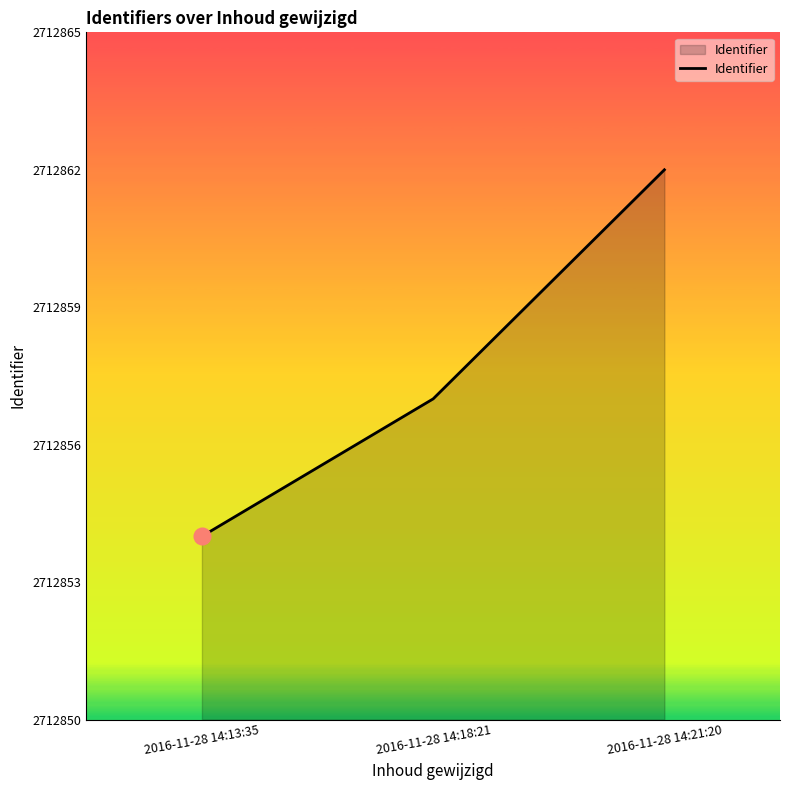

What is the minimum value shown in the chart?

2712854